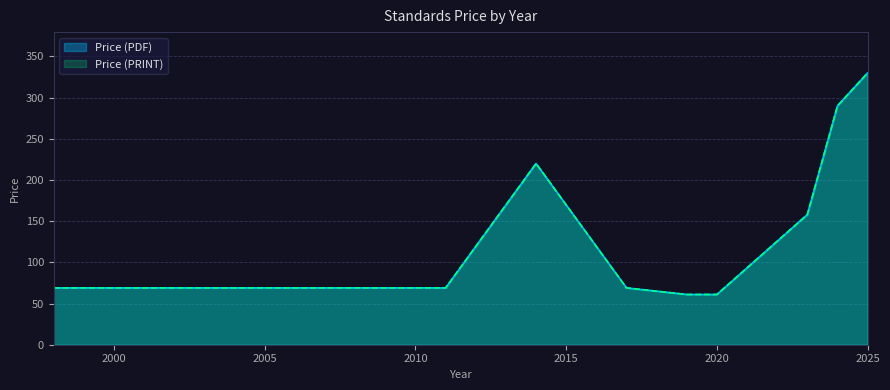

Count the number of data series in this chart.

2